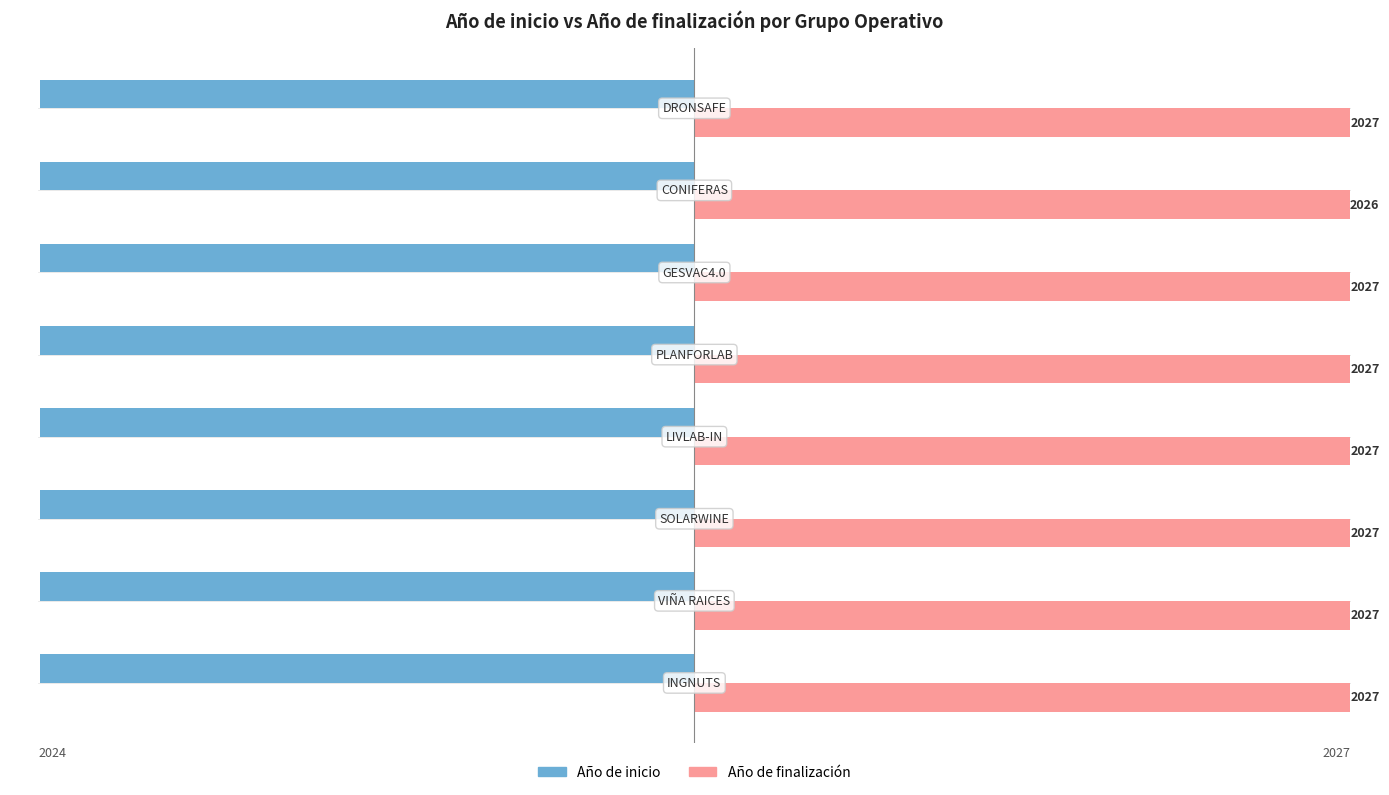

Which series has the largest total across all categories?

Año de finalización